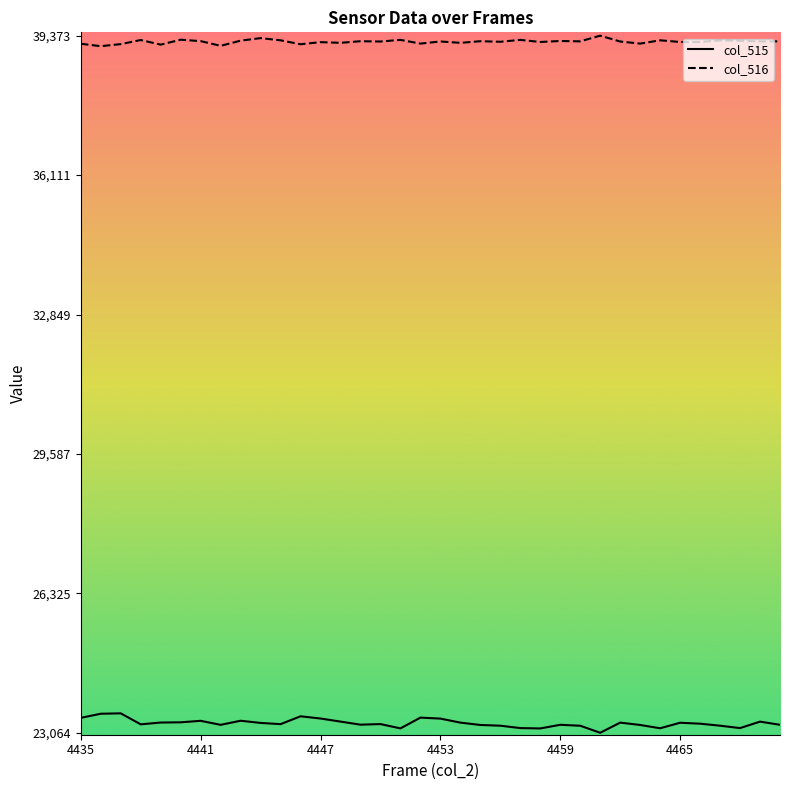

True or false: col_515 has more than 0 interior local peaks.

True